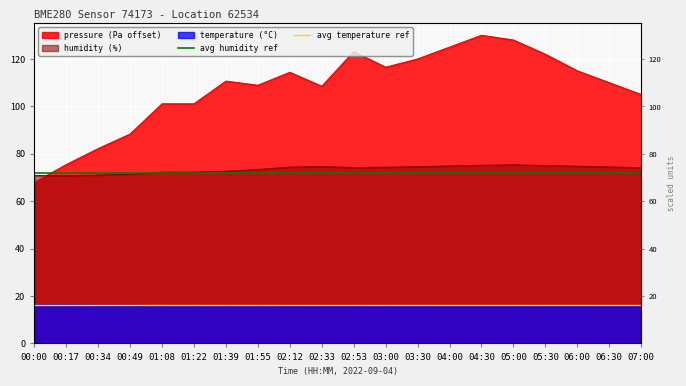

The avg temperature ref series shows 16 at 00:17. True or false?

True